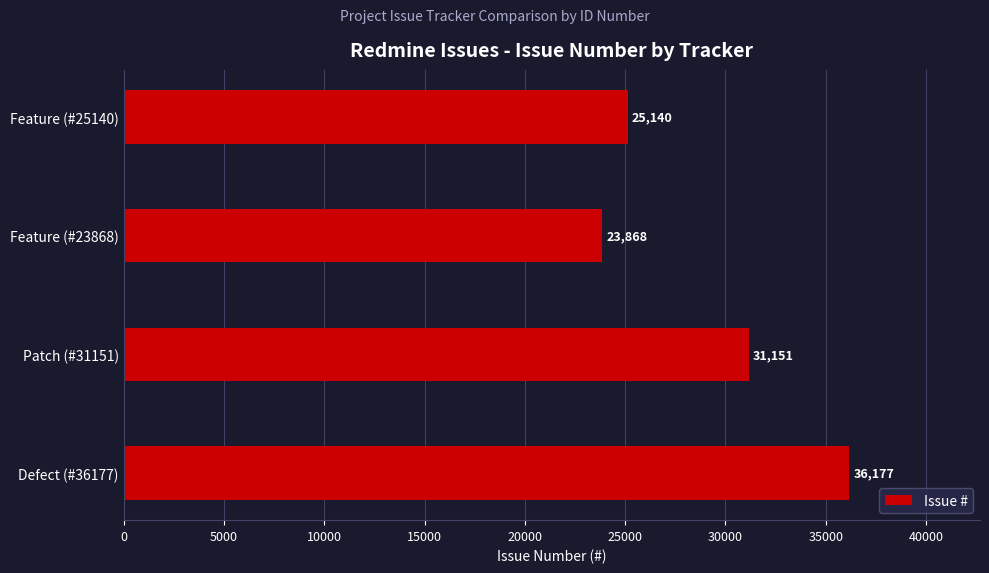

The value at Feature (#25140) is 40868. True or false?

False